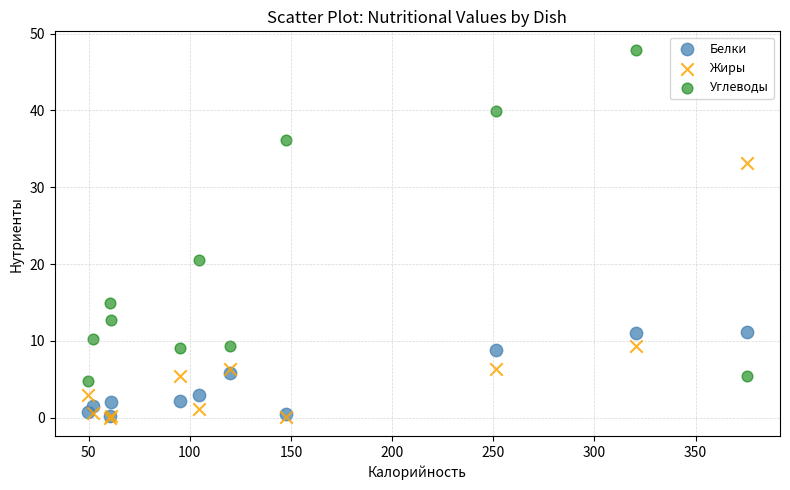

What are all the series names shown in the legend?

Белки, Жиры, Углеводы